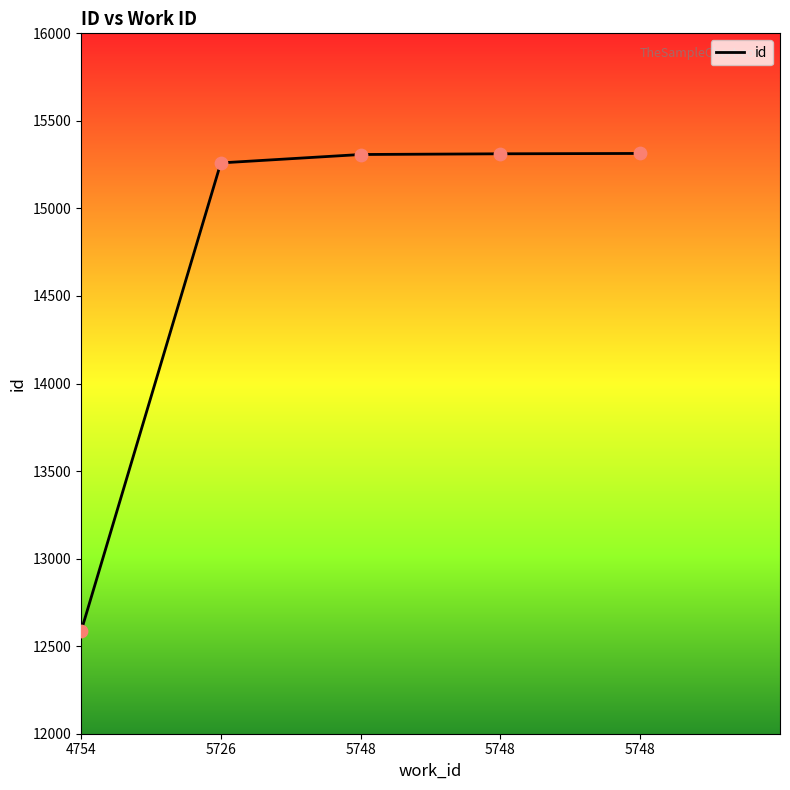

How many categories are shown in the chart?

5